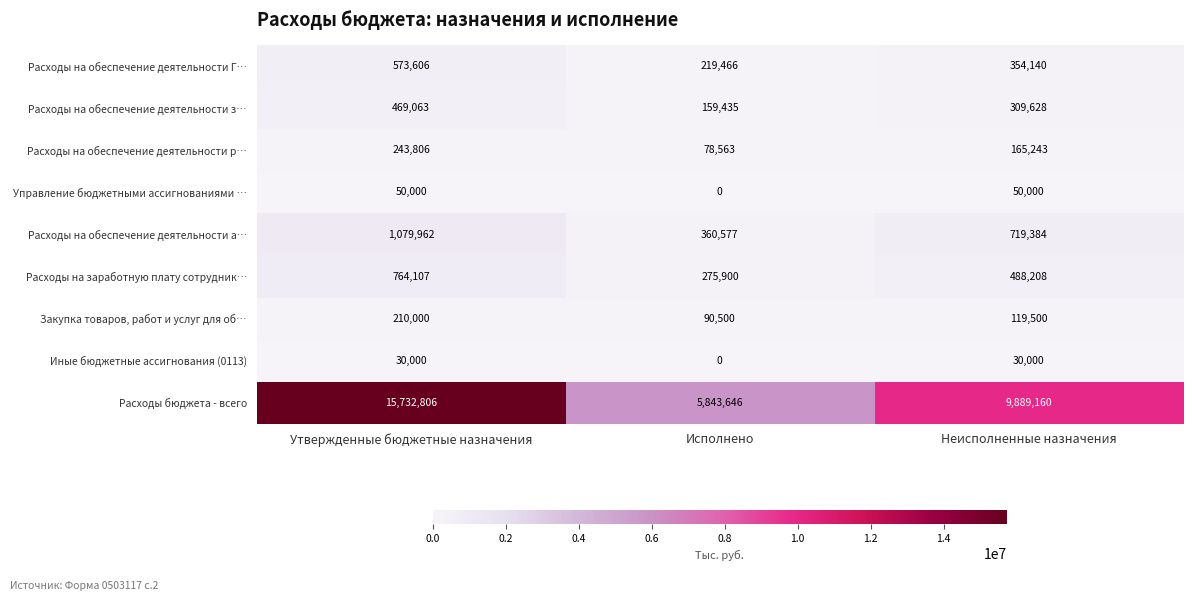

What is the total value across all series at Неисполненные назначения?

12125263